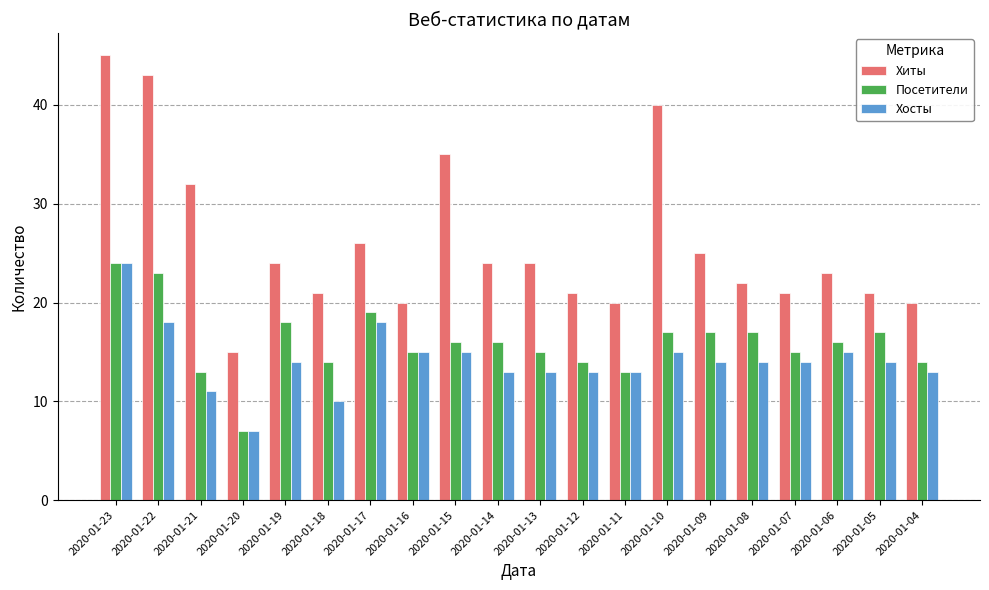

What is the sum of the Посетители values at 2020-01-15 and 2020-01-22?

39